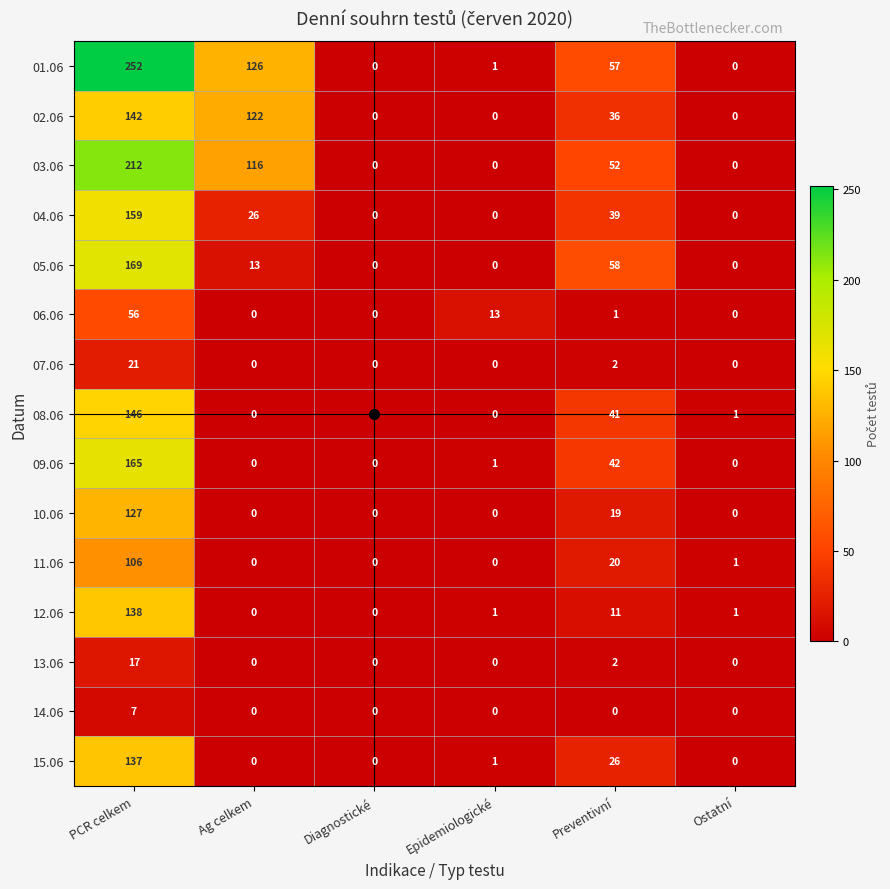

List the series in order of their peak value, highest first.

01.06, 03.06, 05.06, 09.06, 04.06, 08.06, 02.06, 12.06, 15.06, 10.06, 11.06, 06.06, 07.06, 13.06, 14.06